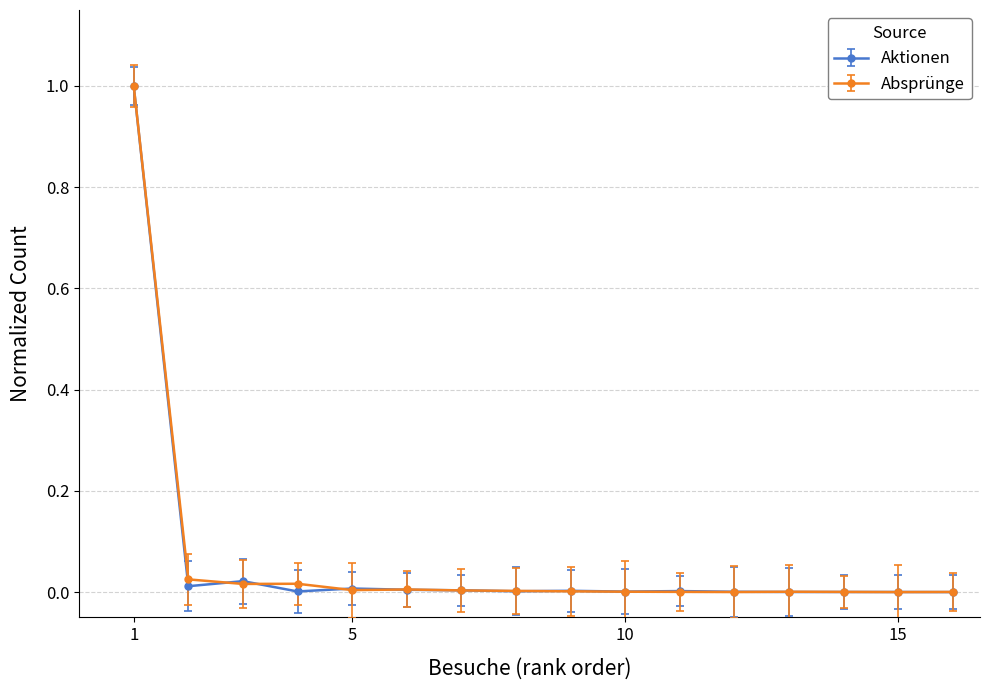

What are all the series names shown in the legend?

Aktionen, Absprünge